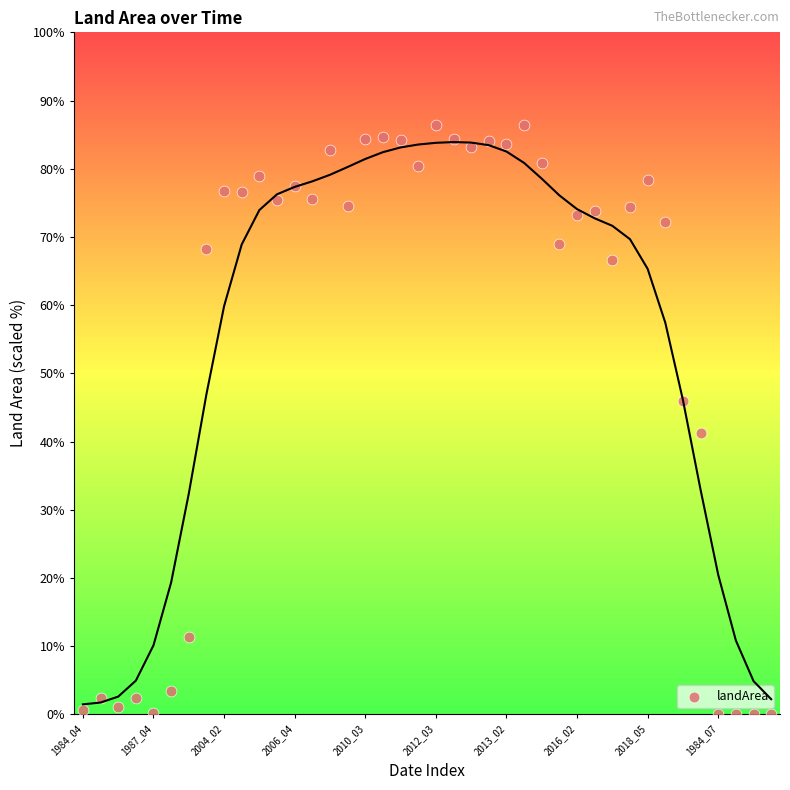

What Y value in the scatter plot is closest to 43?

41.2